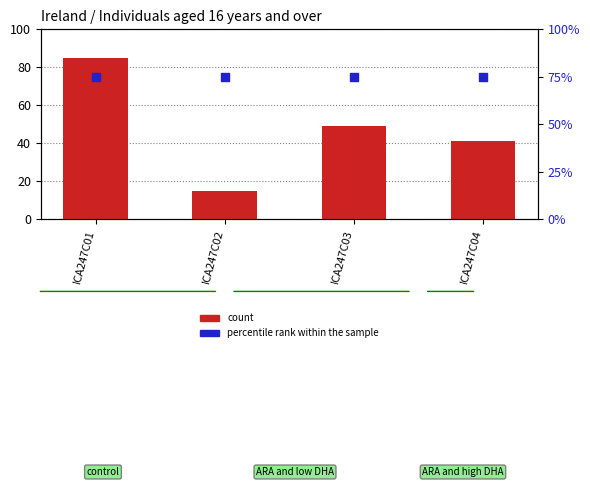

Which series contains the lowest Y value?

count